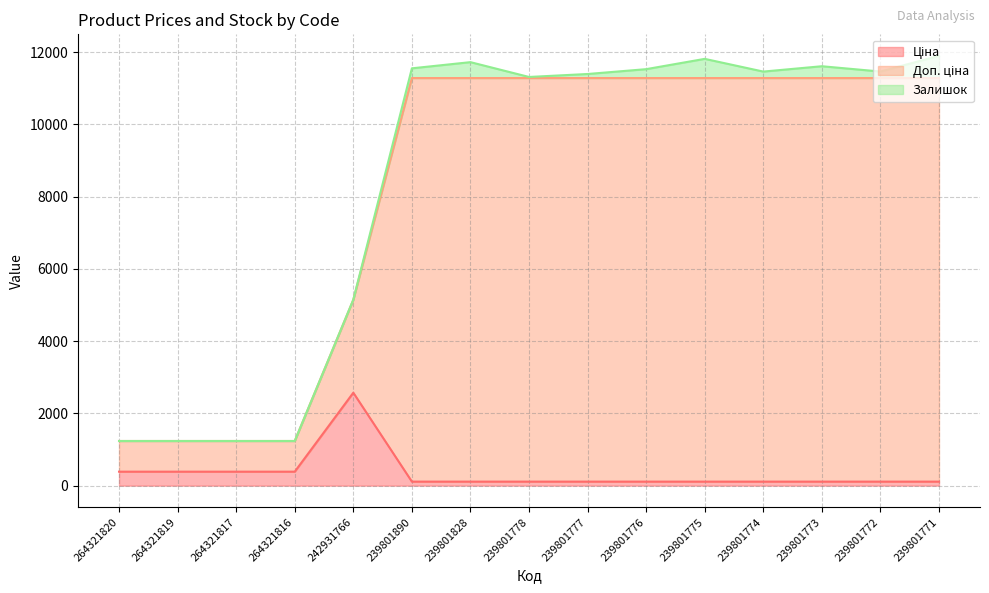

The Ціна series shows 176.3 at 239801774. True or false?

False